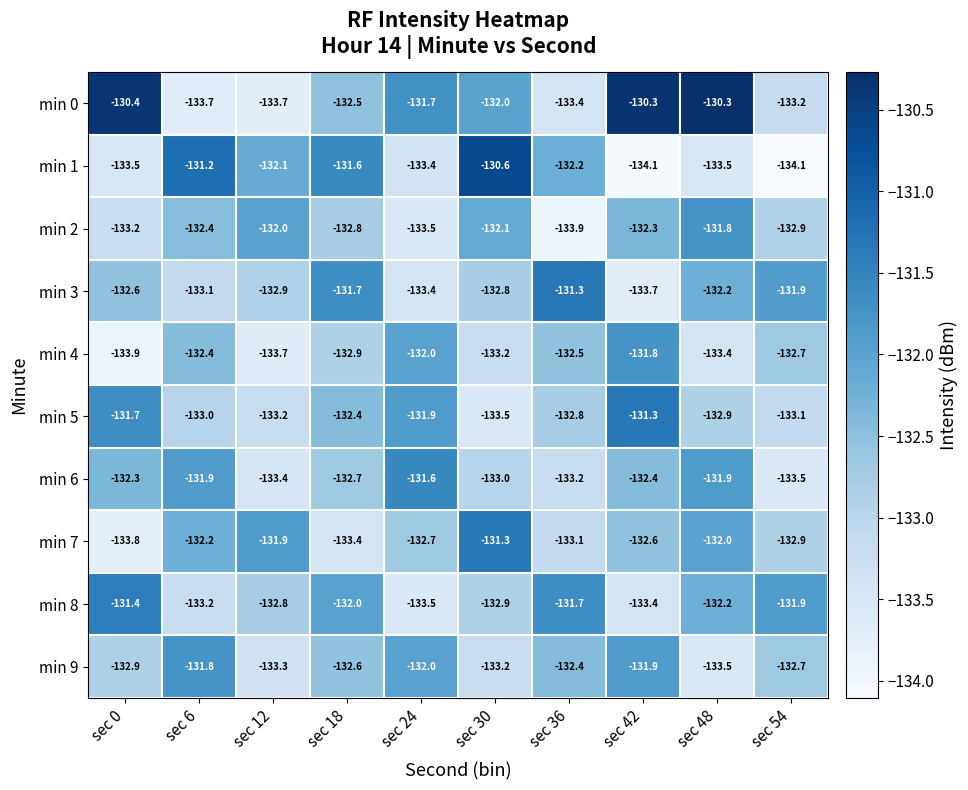

At which label does min 8 first exceed -132?

sec 0